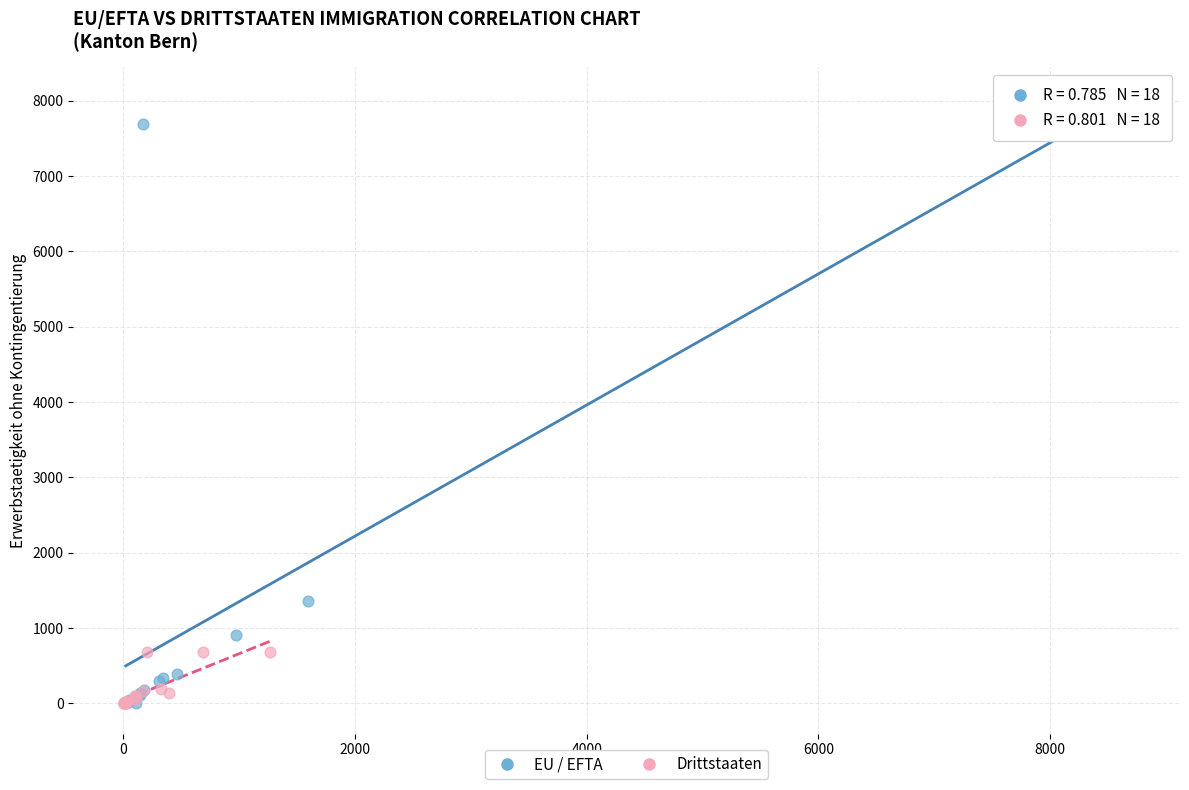

Which series has the widest spread of Y values?

EU / EFTA